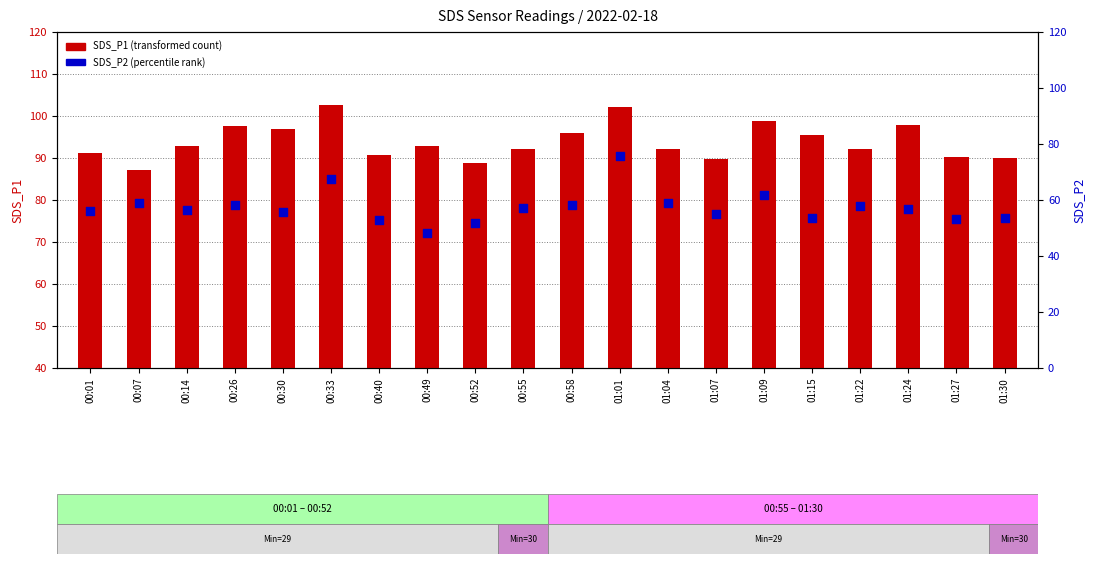

At how many categories does at least one series exceed 88?

19